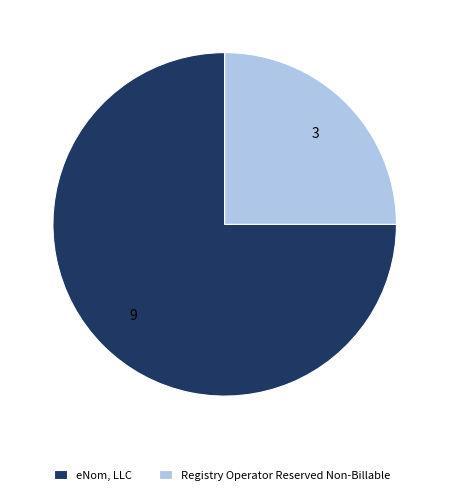

Is it true that eNom, LLC is 80% of the pie?

False